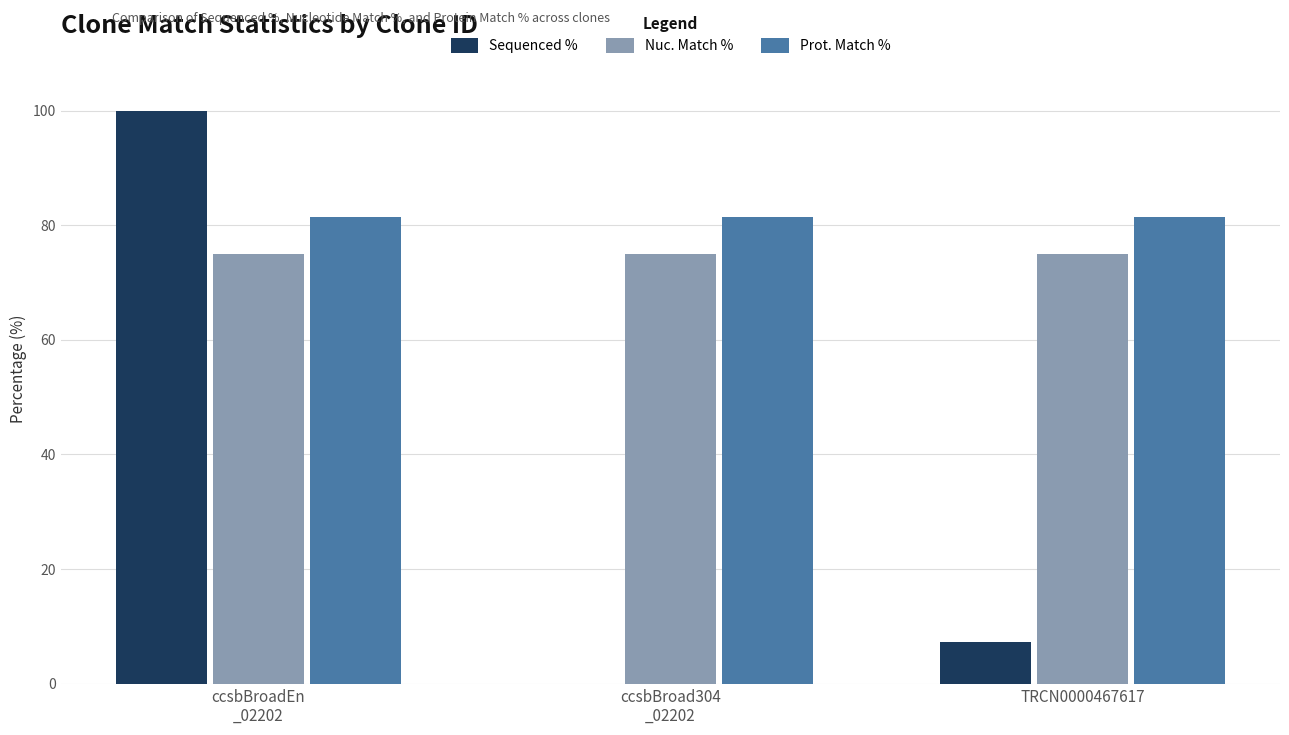

What are all the series names shown in the legend?

Sequenced %, Nuc. Match %, Prot. Match %